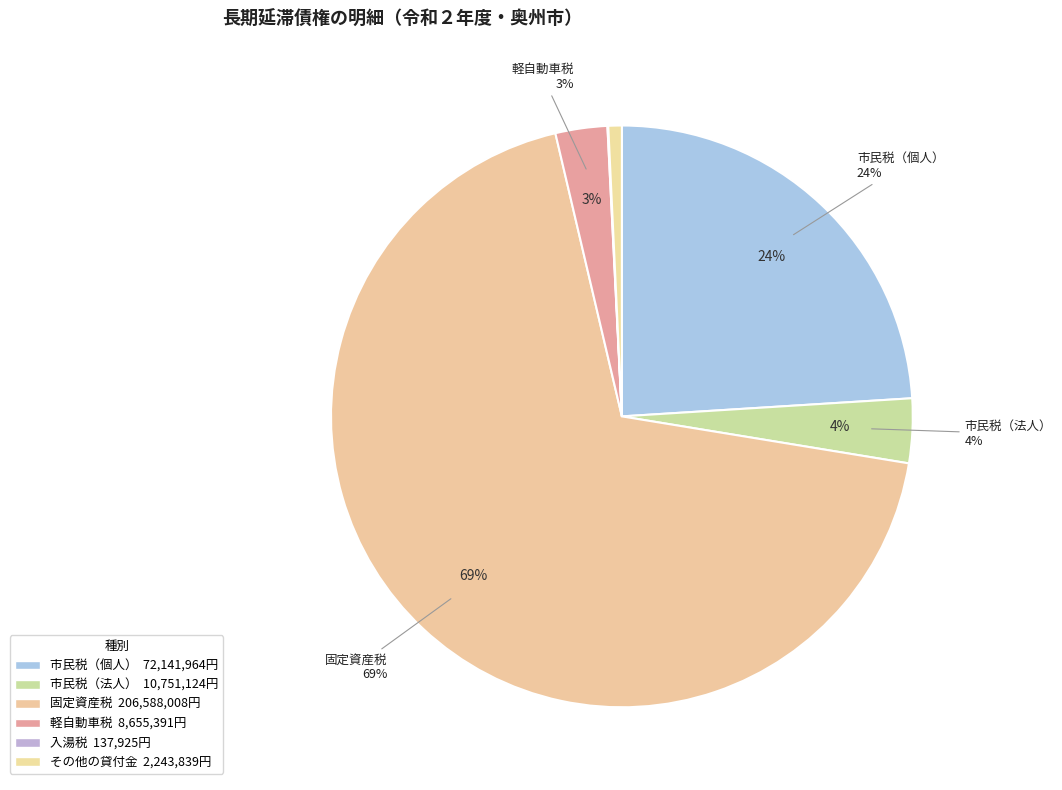

To the nearest percent, what is the combined percentage of 市民税（個人） and 固定資産税?

93%